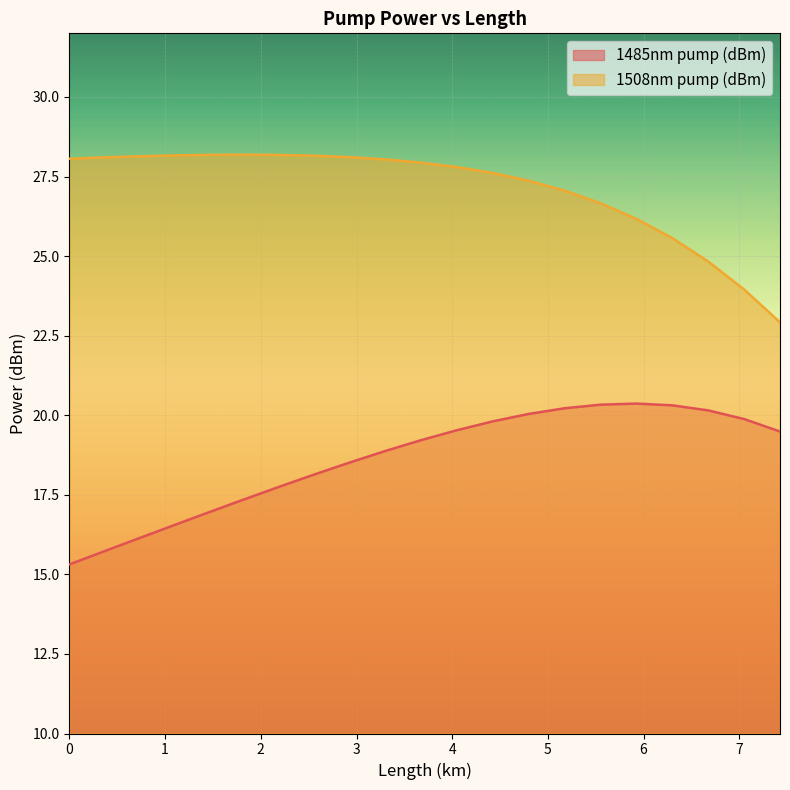

Reading left to right, what are all the values shown in this chart?

1485nm pump (dBm): 0=15.3	0.3=15.7	0.675=16.1	1.05=16.5	1.425=16.9	1.8=17.3	2.175=17.7	2.55=18.1	2.925=18.5	3.3=18.9	3.675=19.2	4.05=19.5	4.425=19.8	4.8=20.0	5.175=20.2	5.55=20.3	5.925=20.4	6.3=20.3	6.675=20.2	7.05=19.9	7.425=19.5
1508nm pump (dBm): 0=28.1	0.3=28.1	0.675=28.1	1.05=28.2	1.425=28.2	1.8=28.2	2.175=28.2	2.55=28.2	2.925=28.1	3.3=28.0	3.675=27.9	4.05=27.8	4.425=27.6	4.8=27.4	5.175=27.1	5.55=26.7	5.925=26.2	6.3=25.6	6.675=24.8	7.05=24.0	7.425=22.9